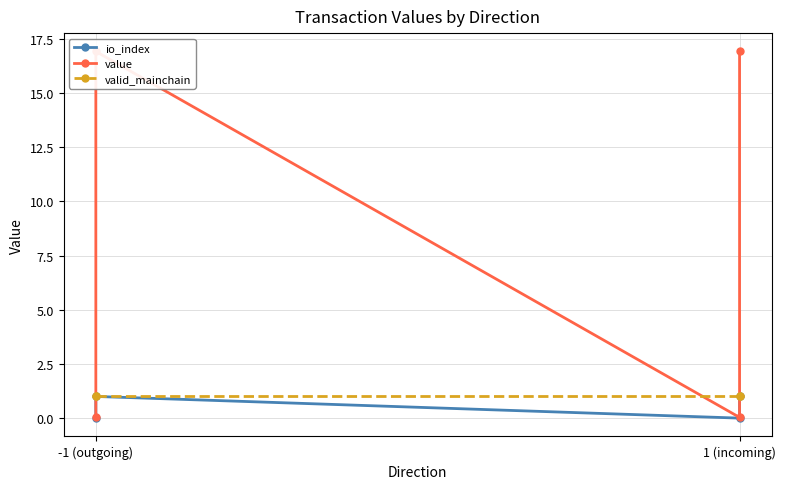

True or false: value and io_index intersect in this chart.

False